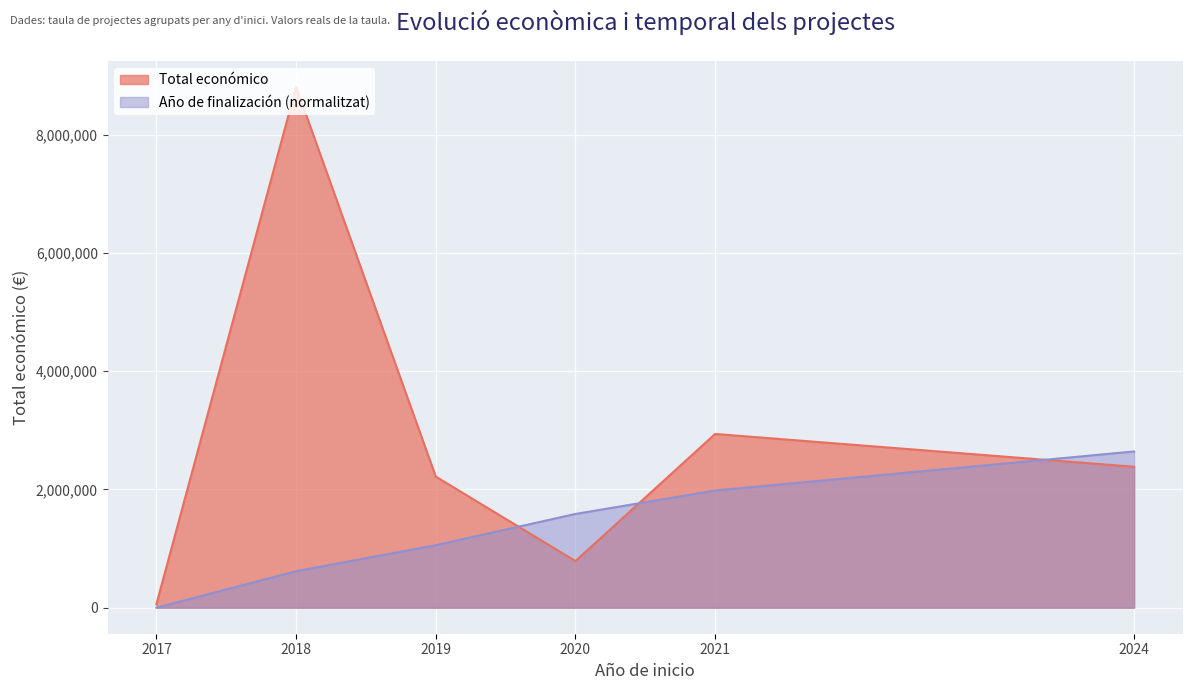

Which series has the largest total across all categories?

Total económico